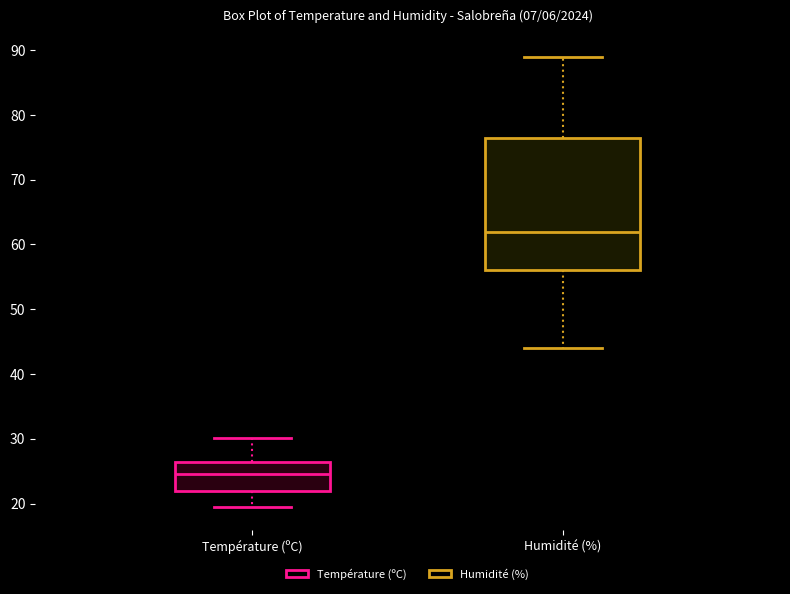

Which box's median line is the highest?

Humidité (%)